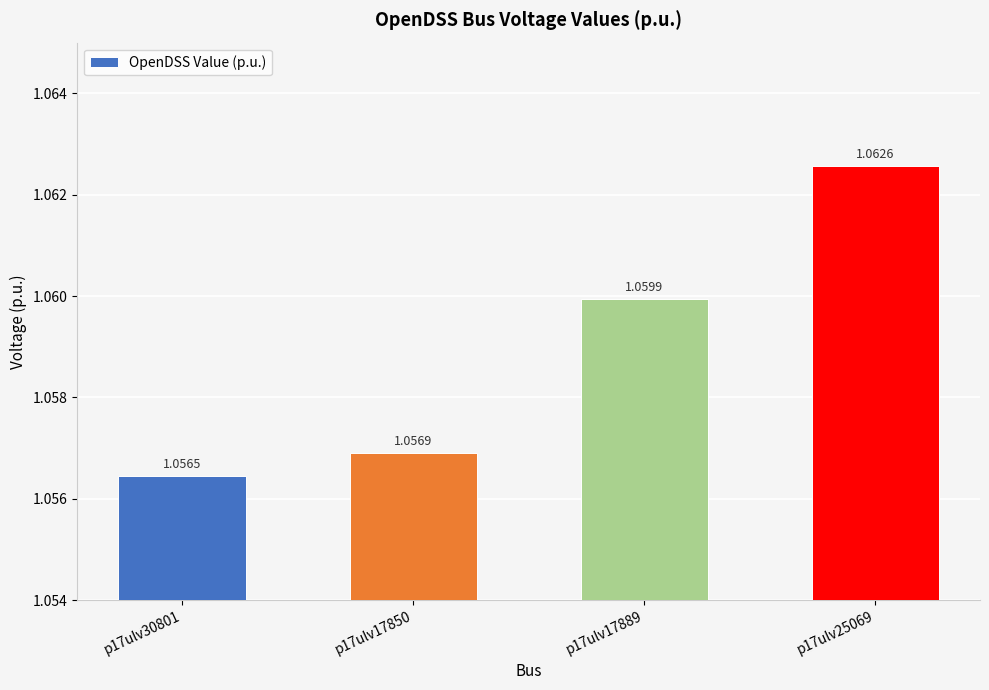

How many bars are there in total?

4